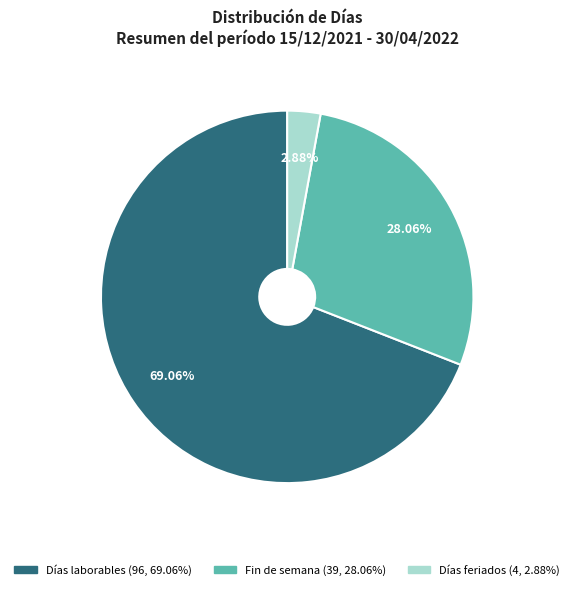

What percentage is the Fin de semana slice, to the nearest percent?

28%